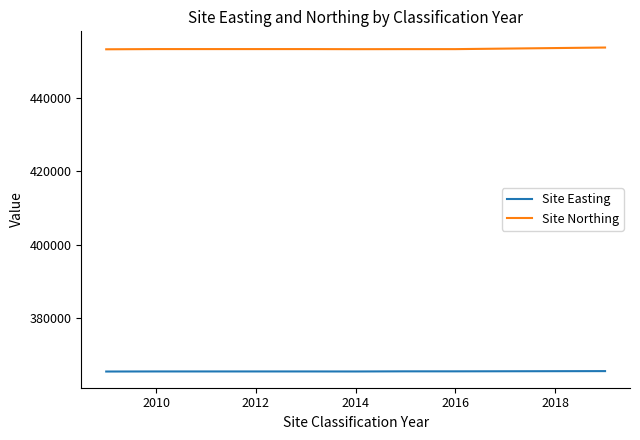

True or false: Site Northing and Site Easting intersect in this chart.

False